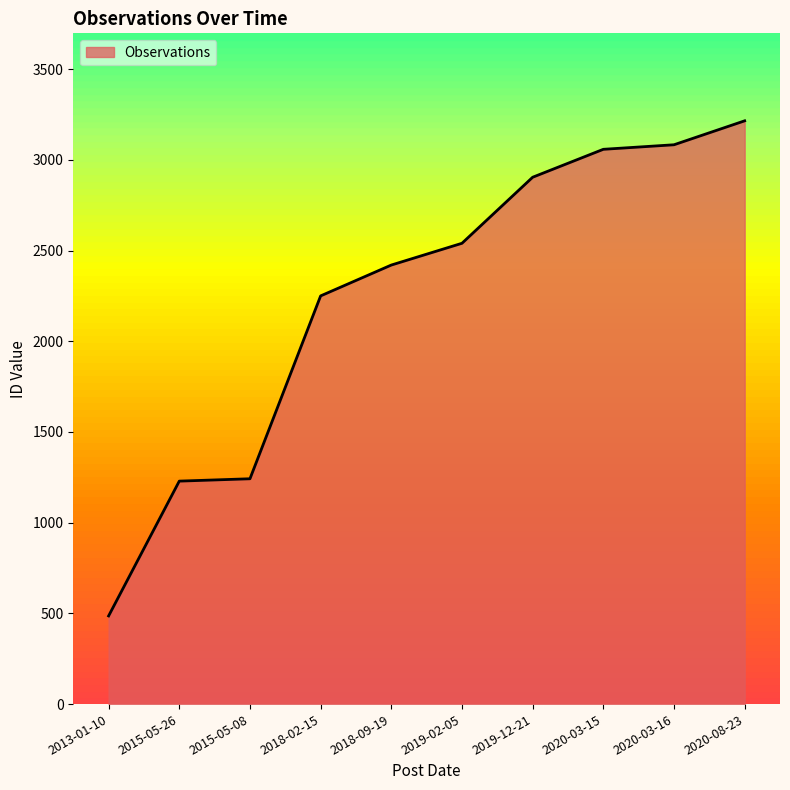

Approximately how many times larger is the value at 2020-08-23 compared to 2020-03-16?

1.0